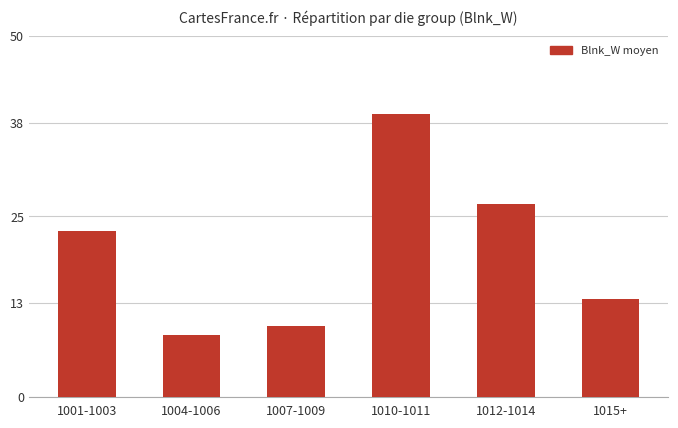

What is the value of the 1st bar from the left?

23.0